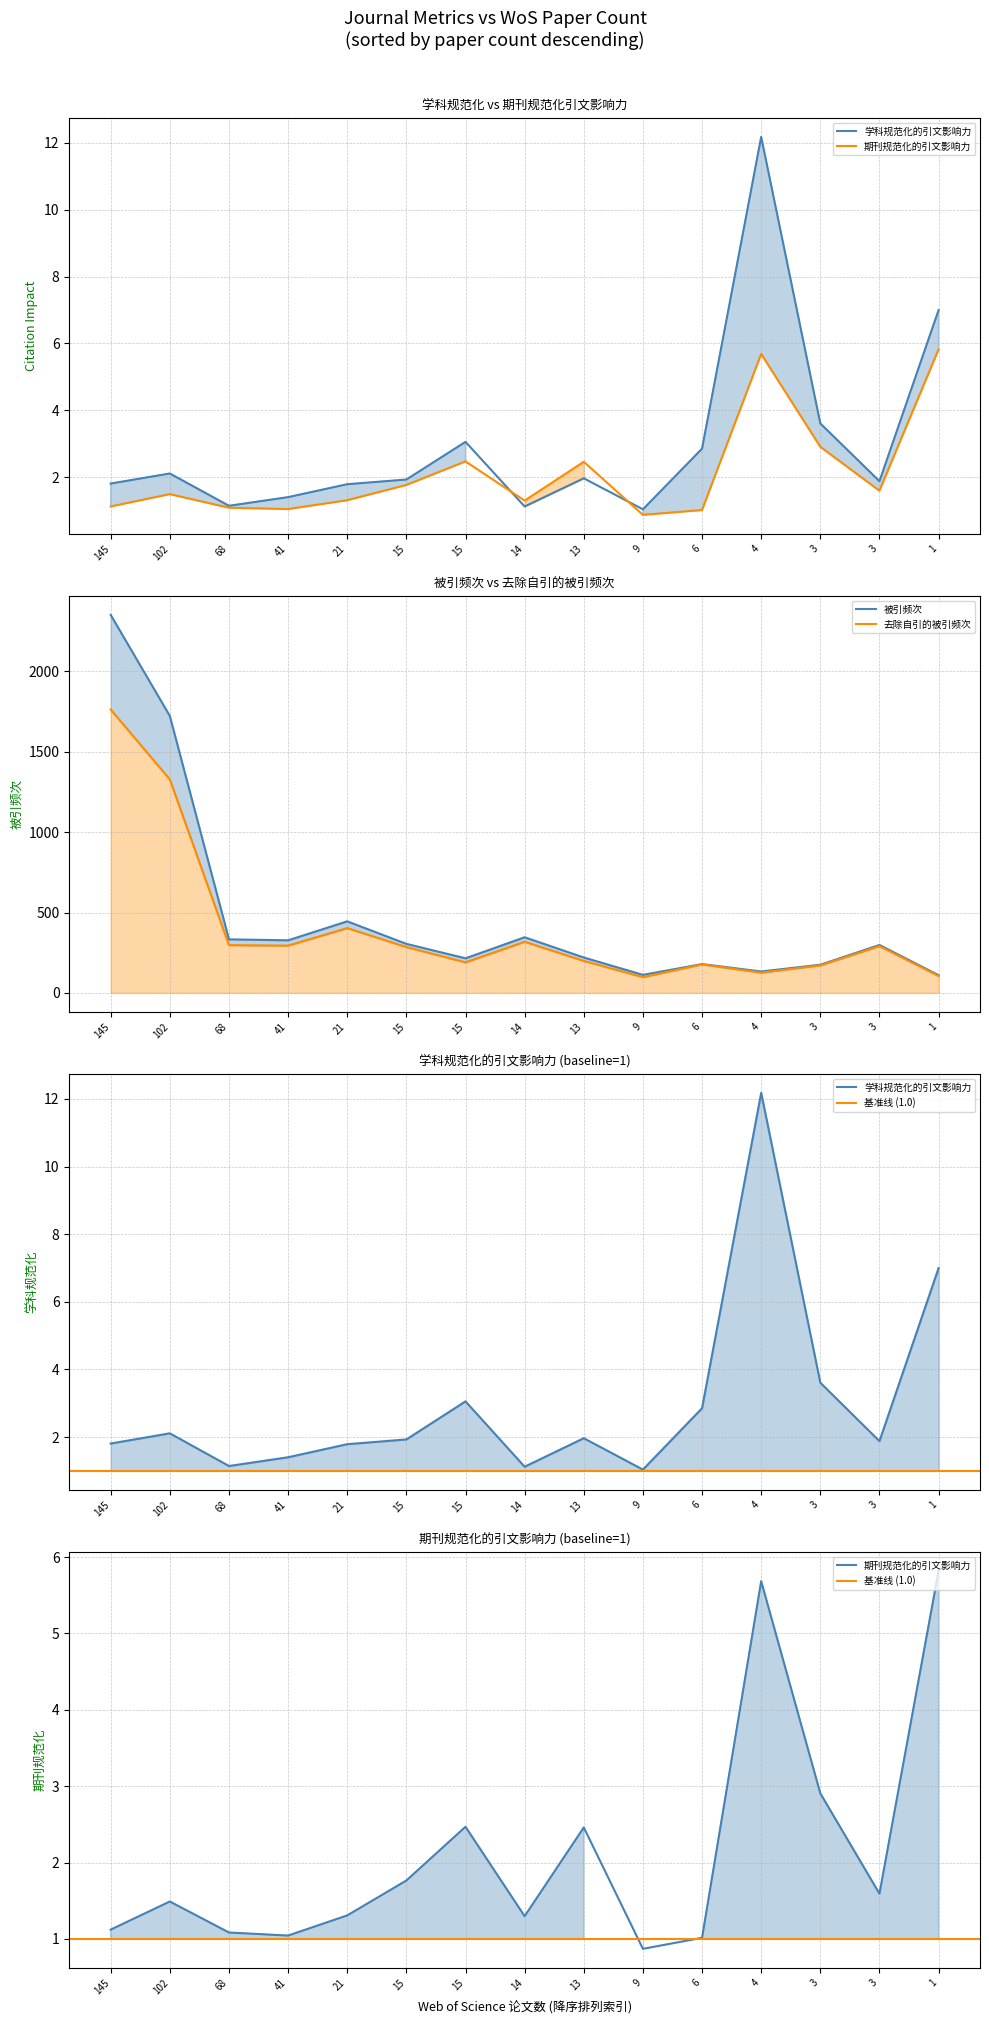

What is the average value of the 去除自引的被引频次 series?

403